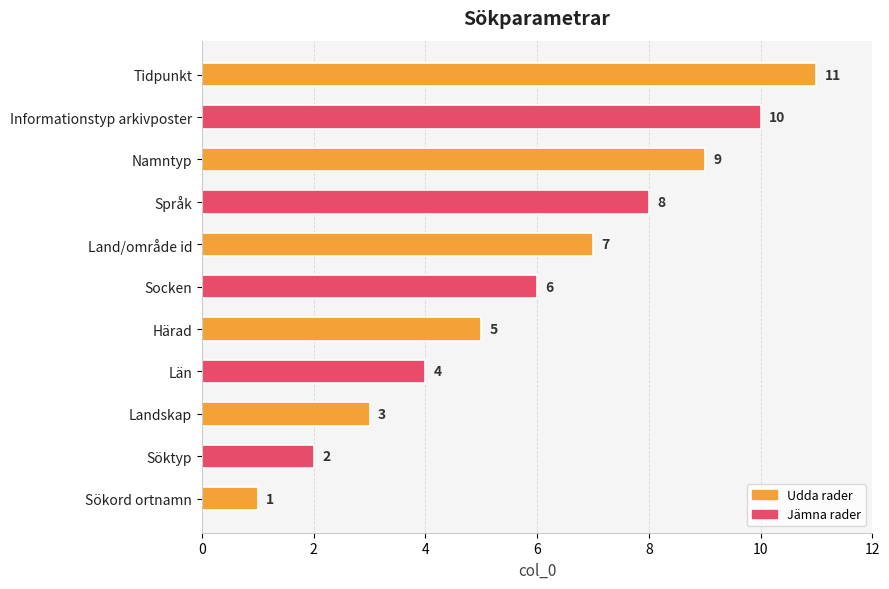

What is the difference between the maximum and second lowest values?

9